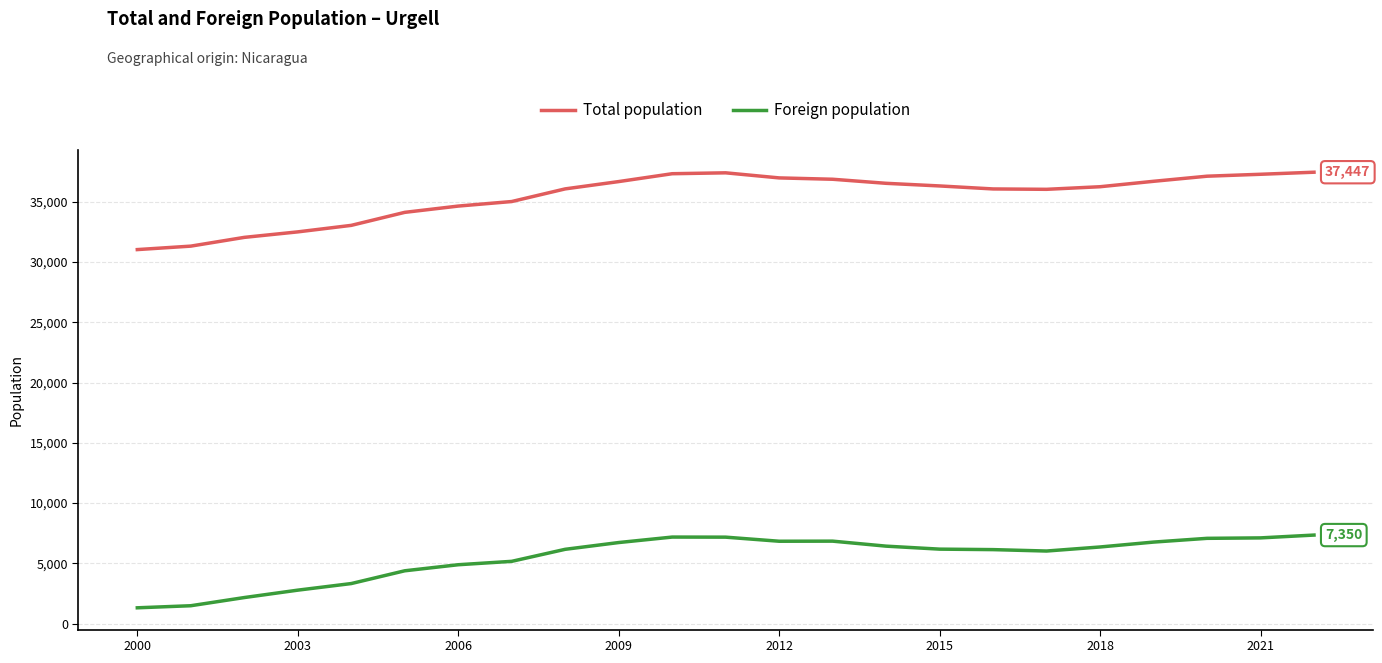

At how many categories does at least one series exceed 10269?

23